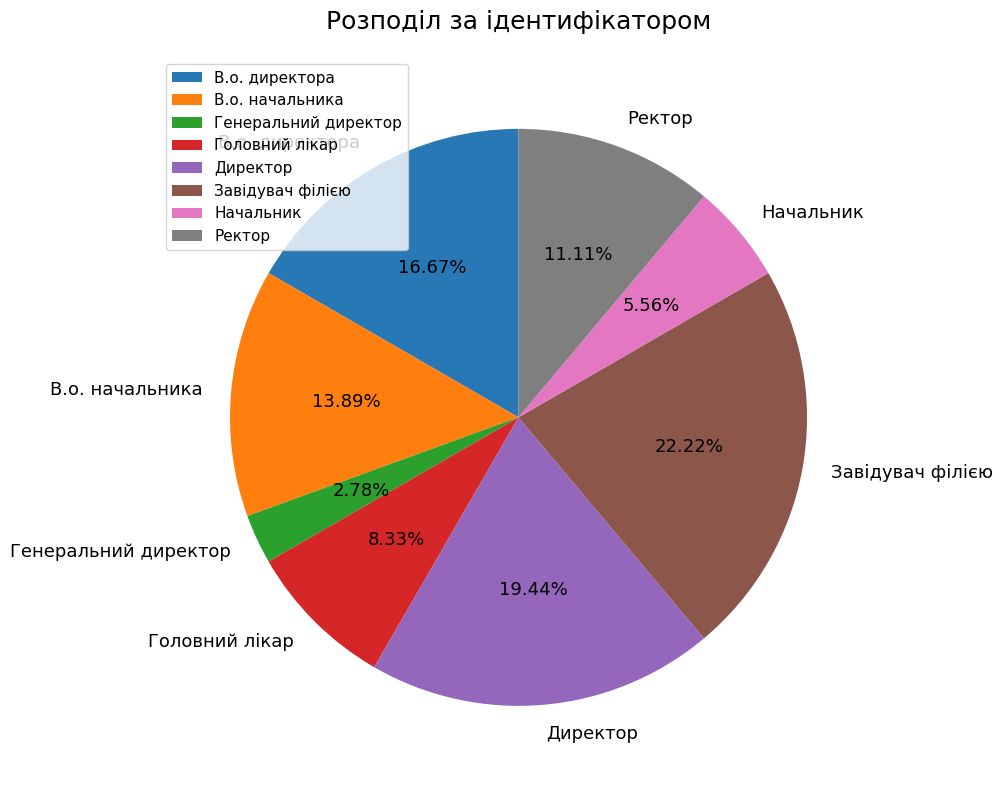

Does Начальник account for over 50% of the chart?

No